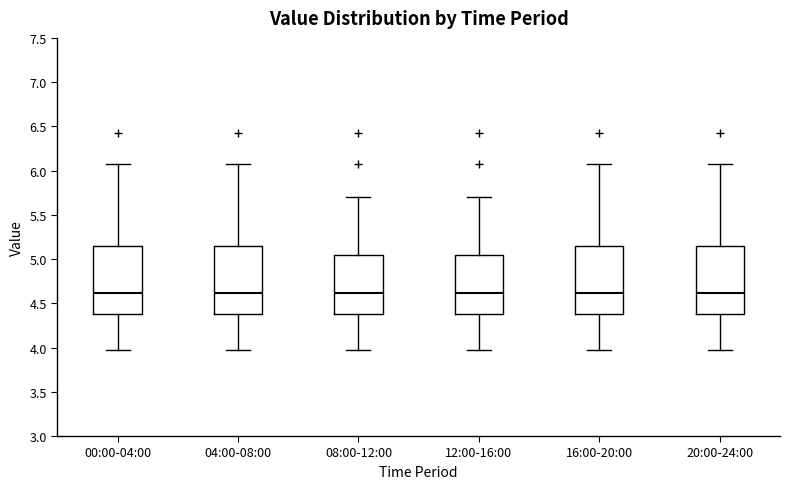

Where does the upper whisker of the box for 12:00-16:00 end on the y-axis? The values are not printed on the chart, so give them approximately, as read against the axis.

5.70